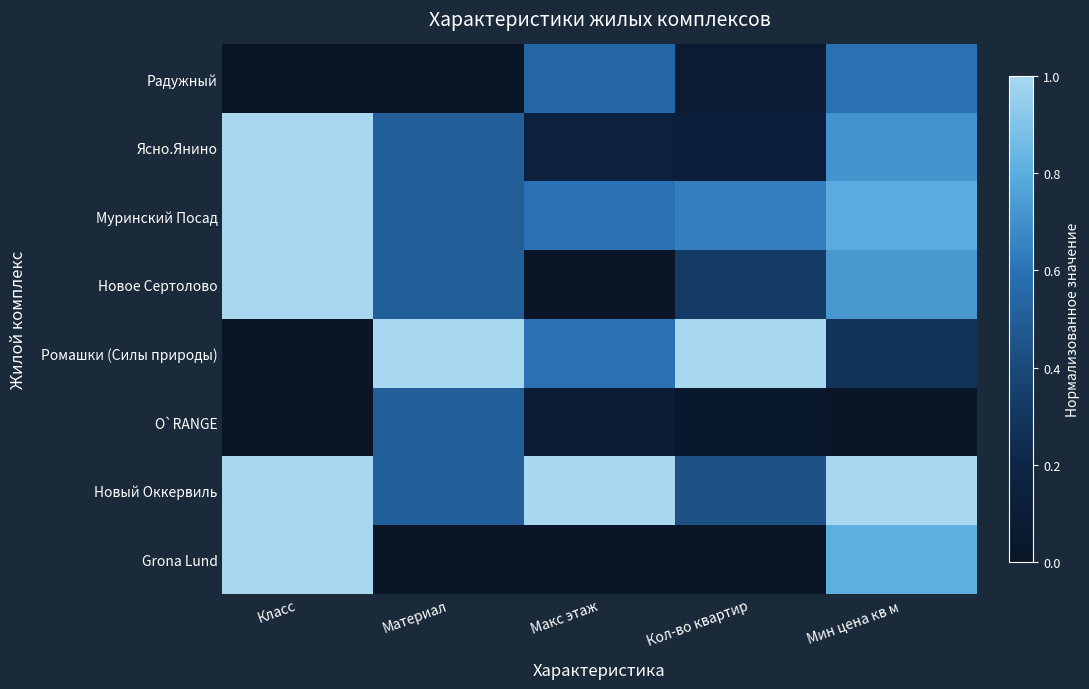

Between Кол-во квартир and Класс, which is larger?

Кол-во квартир